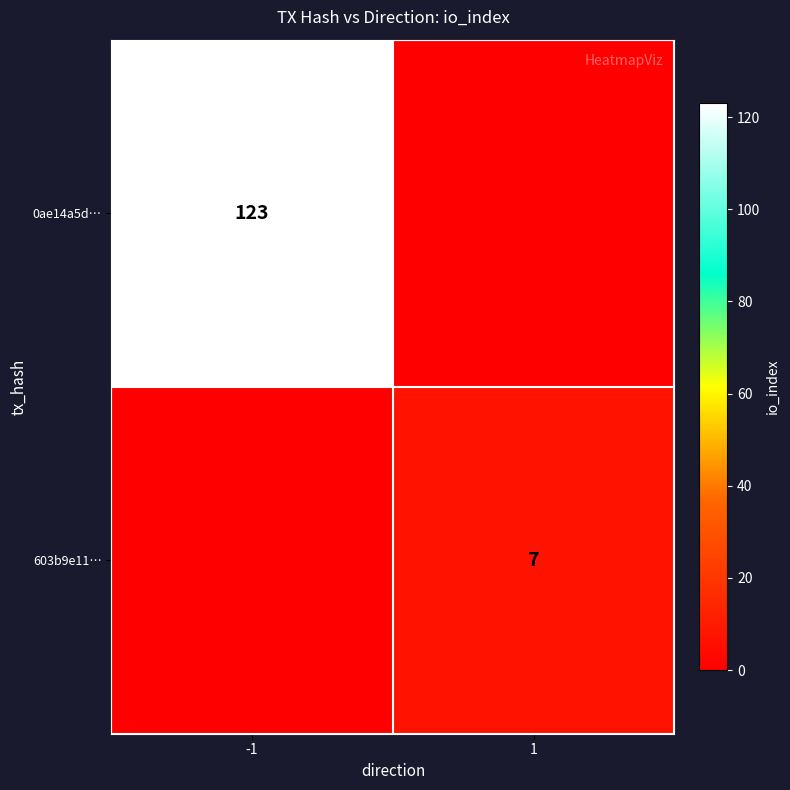

The value of 0ae14a5d… at -1 is 123. True or false?

True